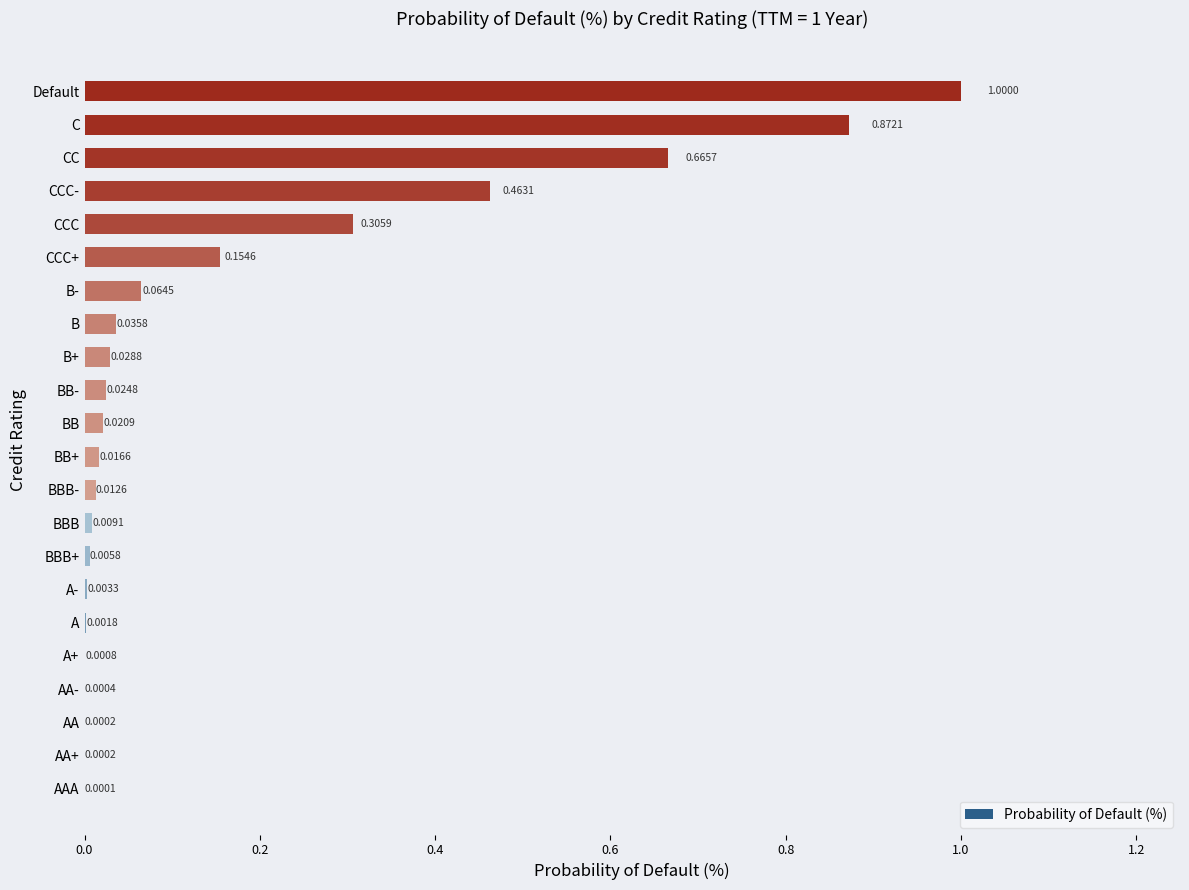

At which category does the chart reach its peak across all series?

Default